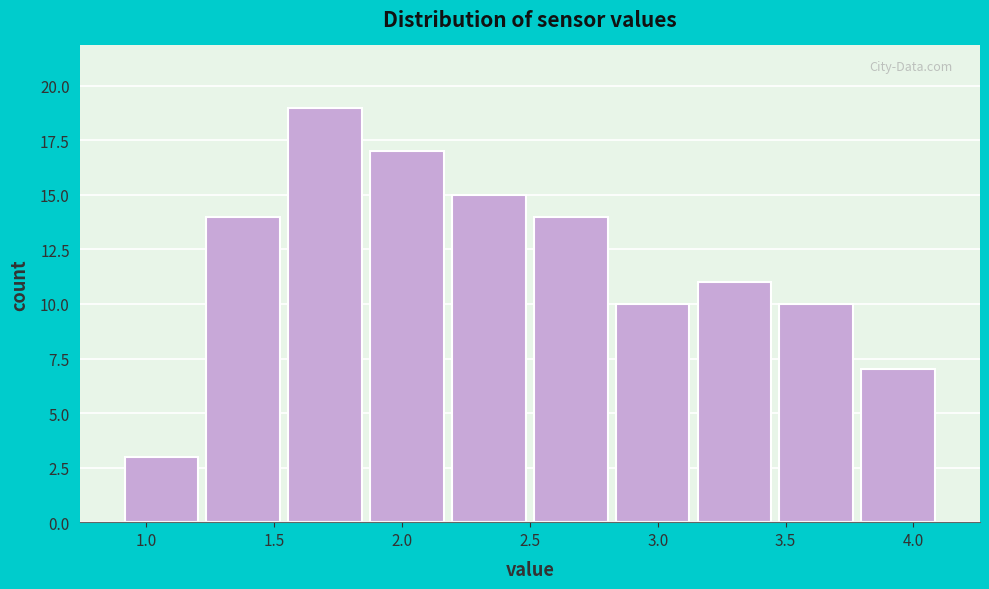

Reading left to right, list every bar in this chart as the range it spans on the x-axis followed by its height. Neither the bar edges nor the heights are printed on the chart, so give them approximately, as read against the axes.

0.90 to 1.22: 3
1.22 to 1.54: 14
1.54 to 1.86: 19
1.86 to 2.18: 17
2.18 to 2.50: 15
2.50 to 2.82: 14
2.82 to 3.14: 10
3.14 to 3.46: 11
3.46 to 3.78: 10
3.78 to 4.10: 7